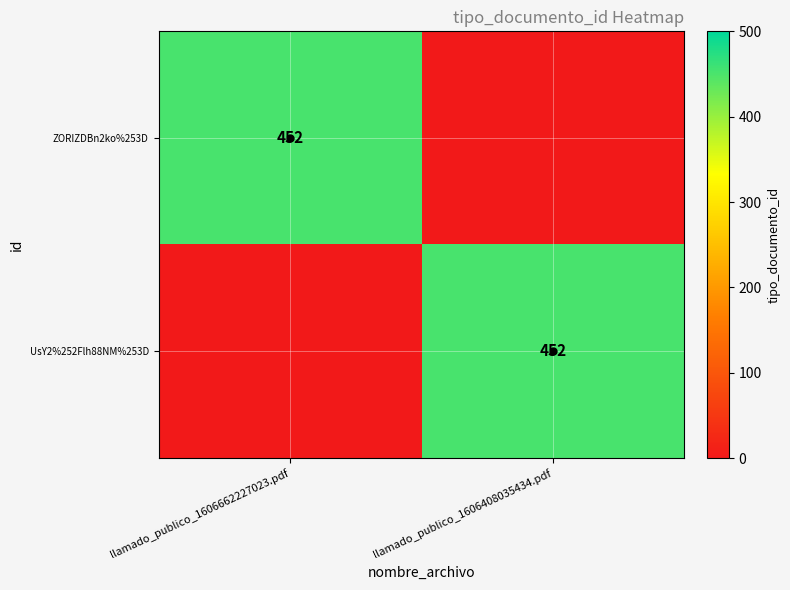

What is the maximum value shown in the chart?

452